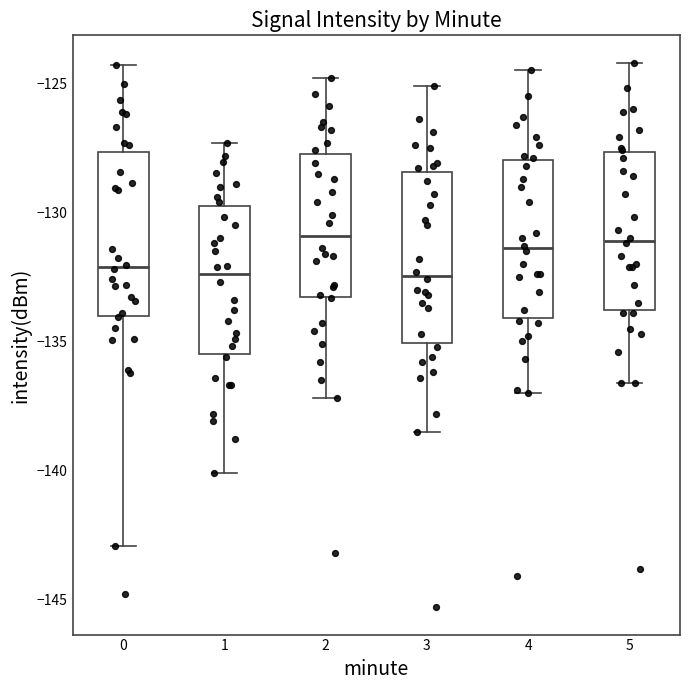

Reading left to right, read every box against the y-axis: the position of its median line, the range the box covers, and the ends of its whiskers. The values are not printed on the chart, so give them approximately, as read against the axis.

0: median -132.0, box -134.0 to -127.5, whiskers -143.0 to -124.5
1: median -132.5, box -135.5 to -129.5, whiskers -140.0 to -127.5
2: median -131.0, box -133.5 to -127.5, whiskers -137.0 to -125.0
3: median -132.5, box -135.0 to -128.5, whiskers -138.5 to -125.0
4: median -131.5, box -134.0 to -128.0, whiskers -137.0 to -124.5
5: median -131.0, box -134.0 to -127.5, whiskers -136.5 to -124.0